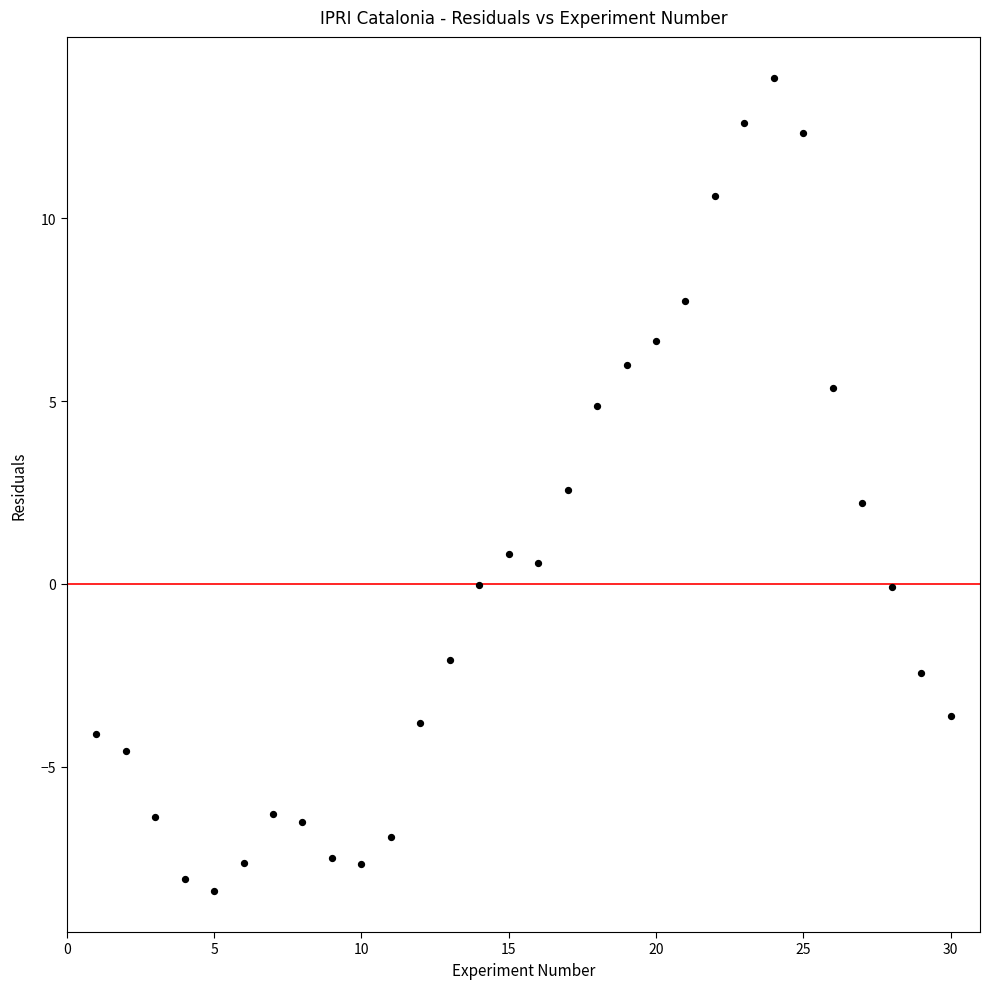

What is the range of Y values (max minus min)?

22.3